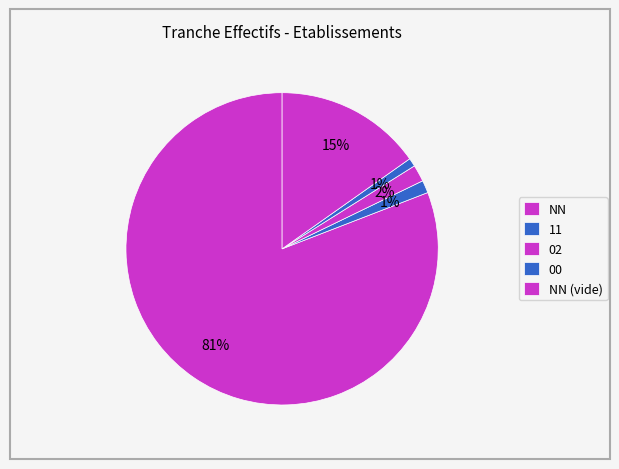

Which category accounts for the majority?

NN